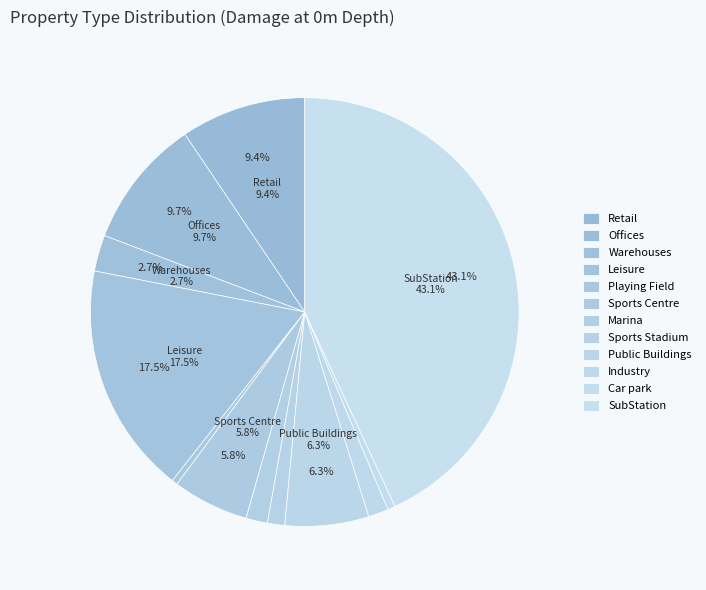

To the nearest percent, what portion does Public Buildings represent?

6%